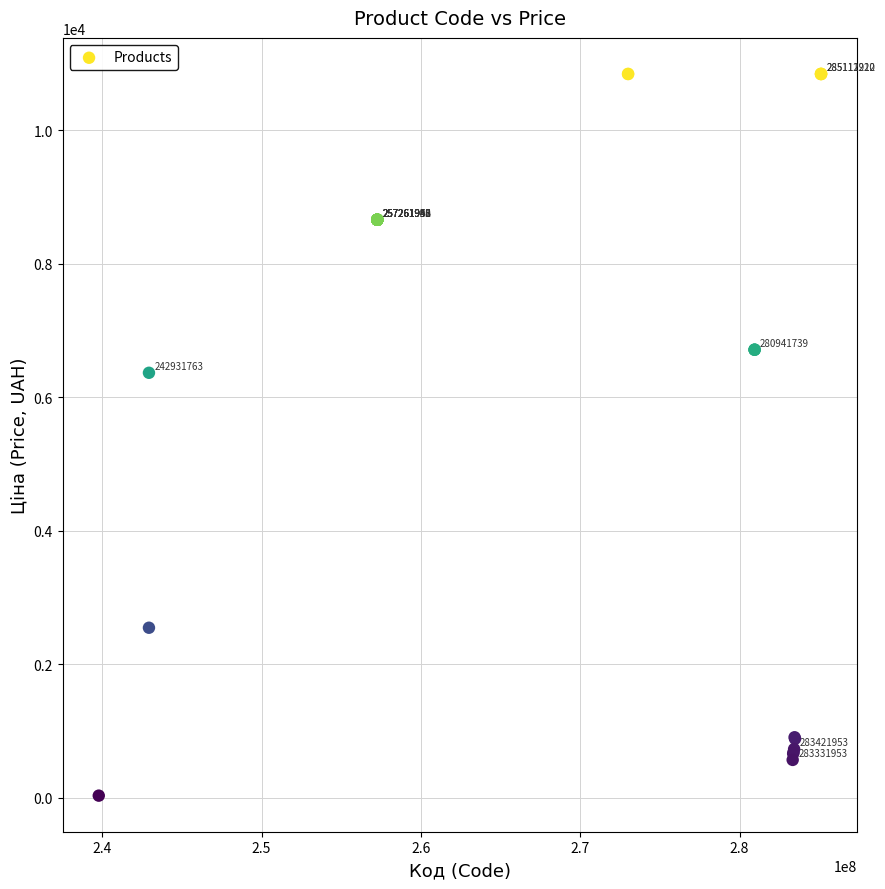

What Y value in the scatter plot is closest to 5435?

6364.4